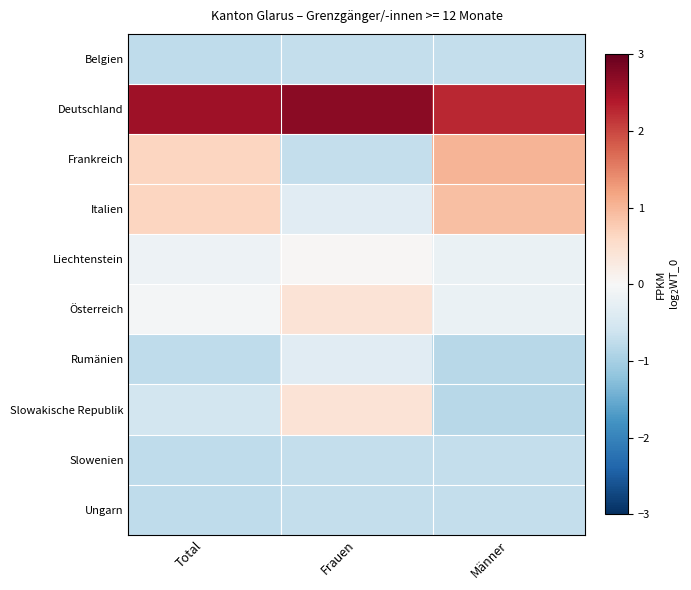

Reading left to right, transcribe all the data shown in this chart.

Belgien: Total=-0.8	Frauen=-0.7	Männer=-0.7
Deutschland: Total=2.5	Frauen=2.7	Männer=2.3
Frankreich: Total=0.6	Frauen=-0.7	Männer=1.0
Italien: Total=0.6	Frauen=-0.3	Männer=0.9
Liechtenstein: Total=-0.2	Frauen=0.0	Männer=-0.2
Österreich: Total=-0.1	Frauen=0.4	Männer=-0.2
Rumänien: Total=-0.8	Frauen=-0.3	Männer=-0.8
Slowakische Republik: Total=-0.6	Frauen=0.4	Männer=-0.8
Slowenien: Total=-0.8	Frauen=-0.7	Männer=-0.7
Ungarn: Total=-0.8	Frauen=-0.7	Männer=-0.7